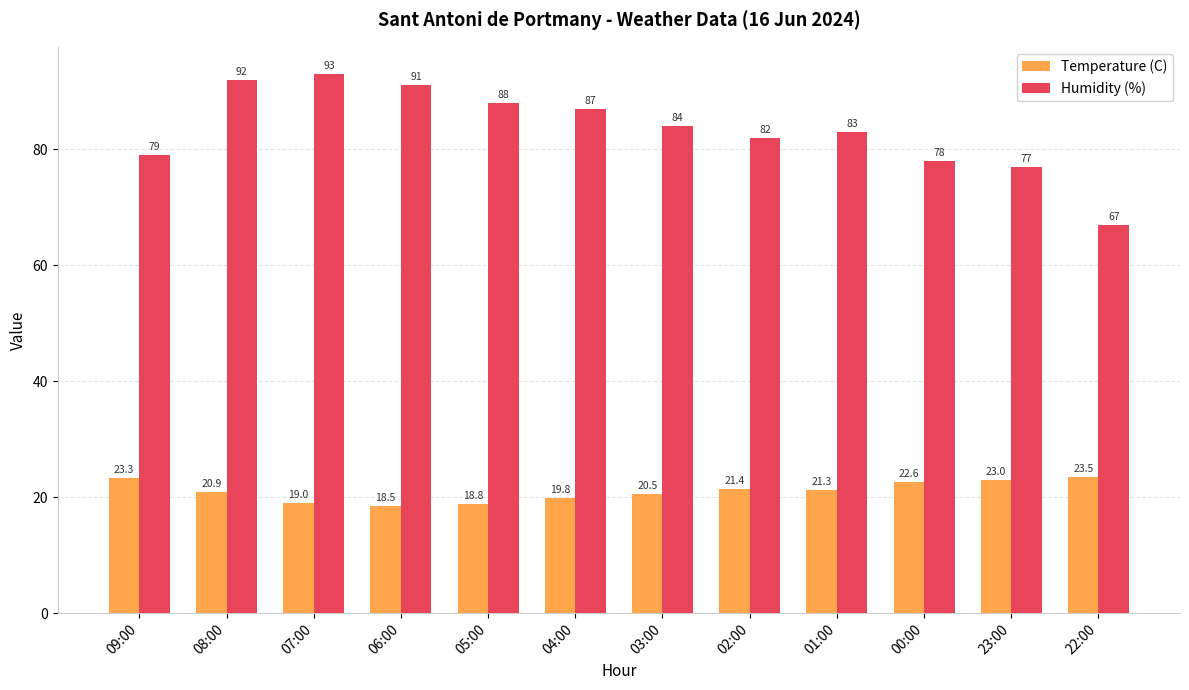

List the labels in order of Temperature (C) value, largest first.

22:00, 09:00, 23:00, 00:00, 02:00, 01:00, 08:00, 03:00, 04:00, 07:00, 05:00, 06:00